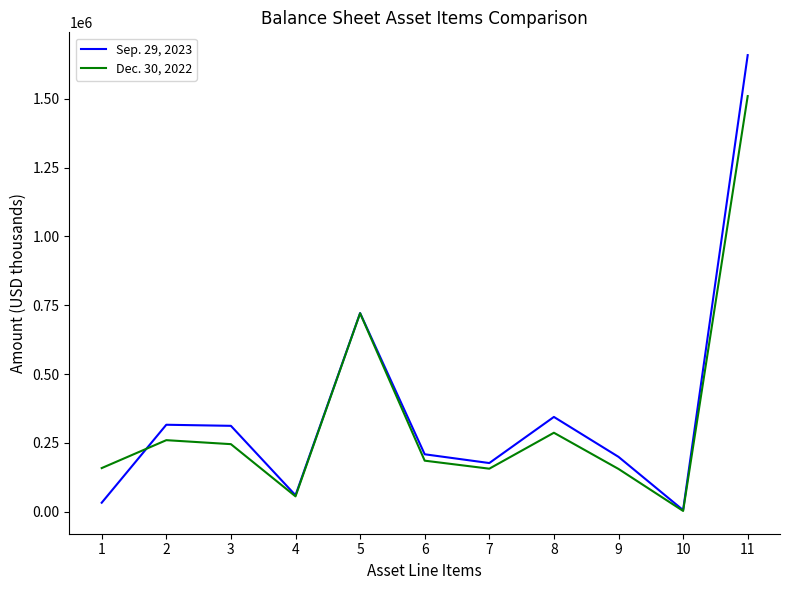

What is the difference between the second highest and second lowest values in the Sep. 29, 2023 series?

688559